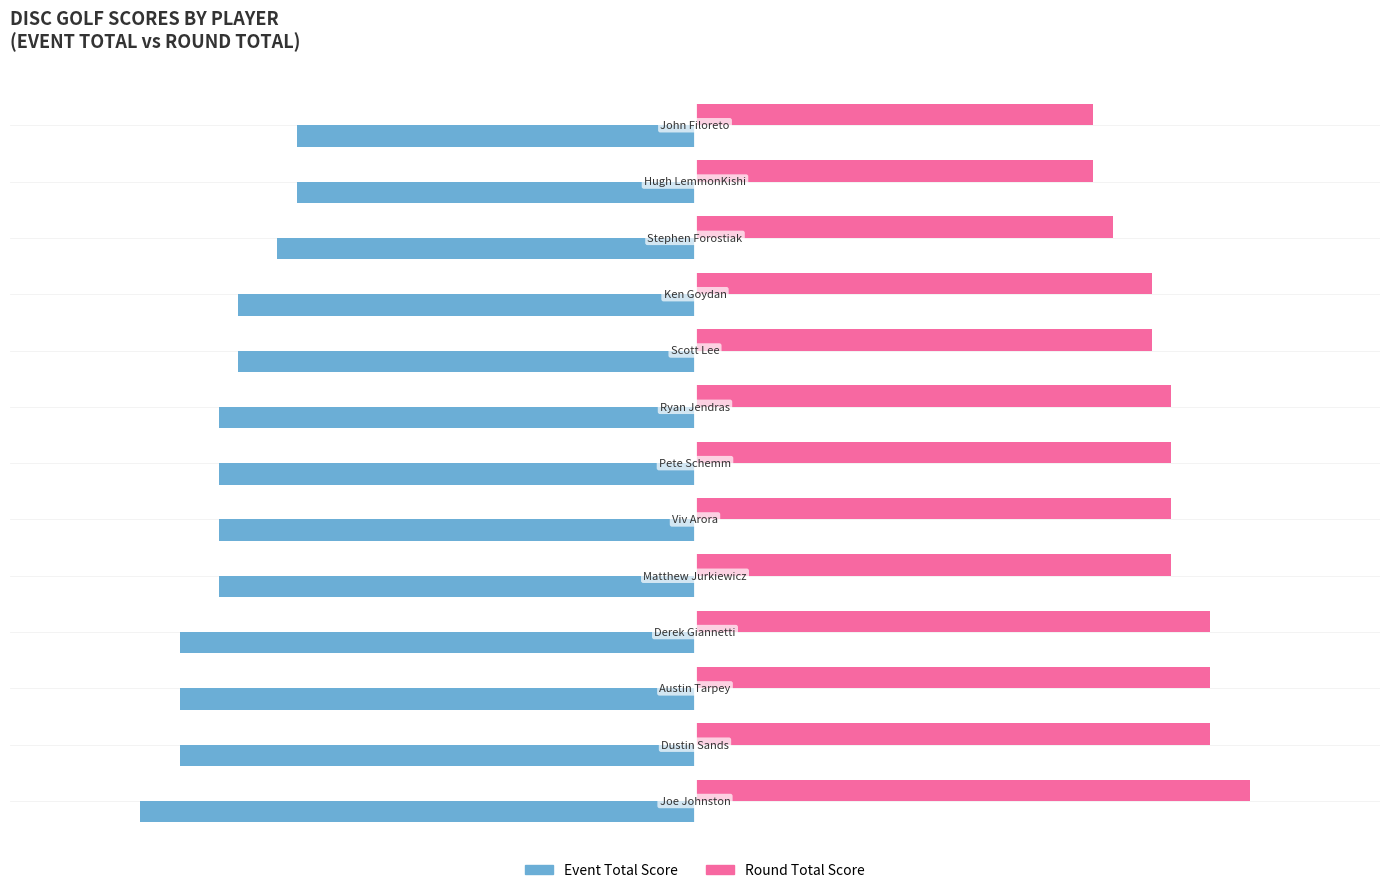

Rank the series by their average value, from highest to lowest.

Round Total Score, Event Total Score